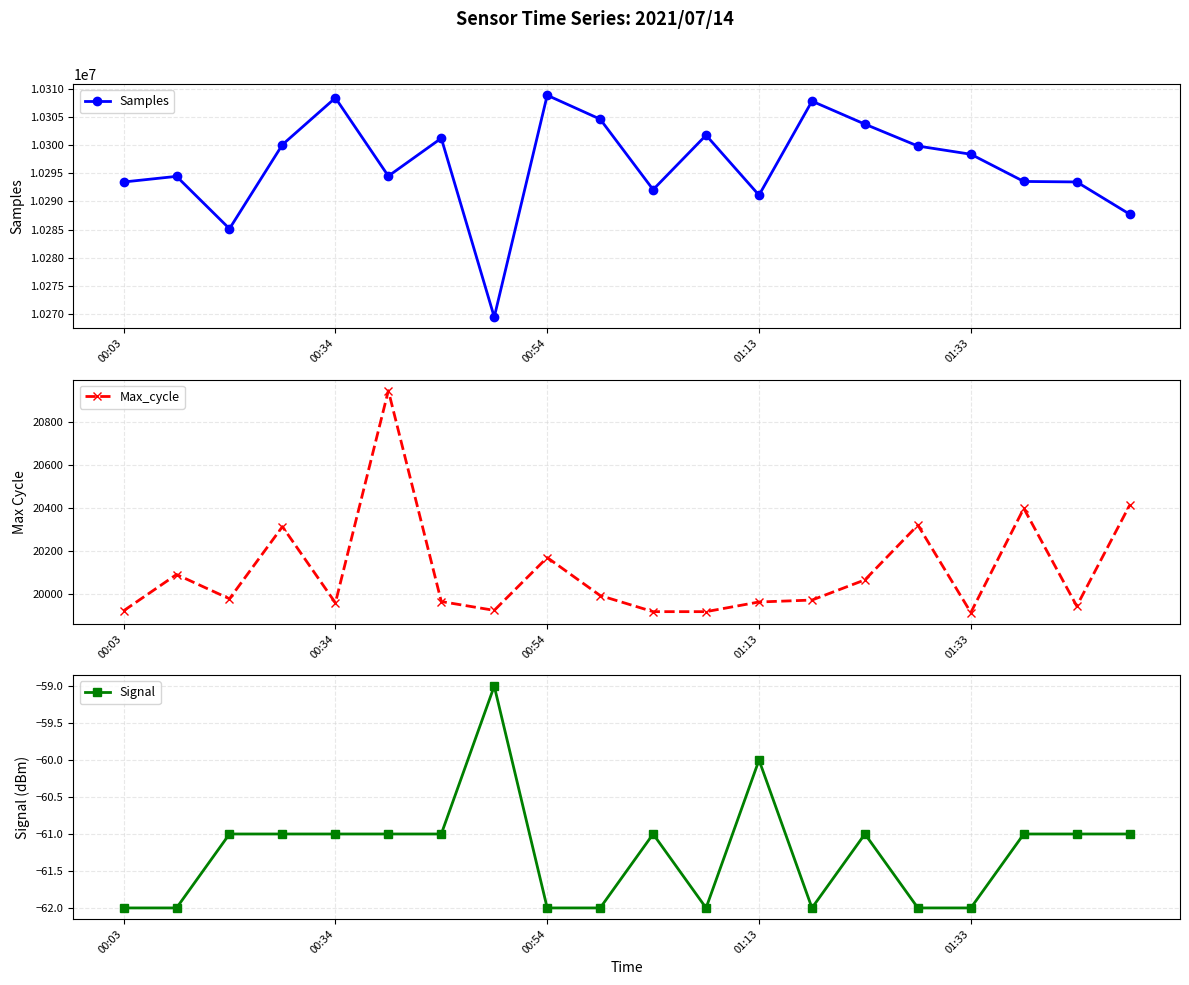

What is the average value of the Max_cycle series?

20104